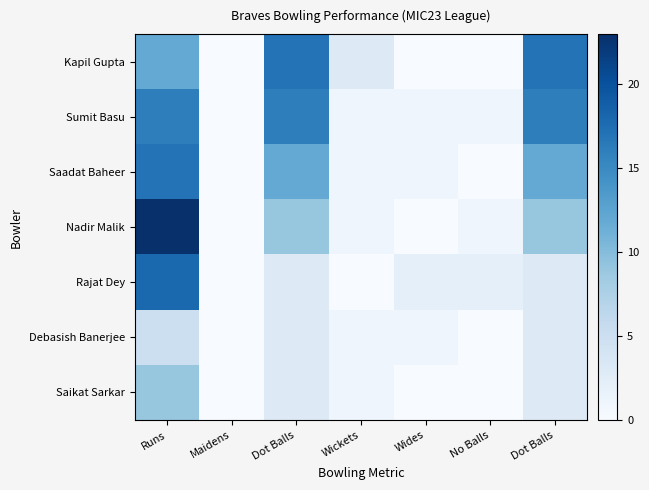

What is the greatest value displayed?

23